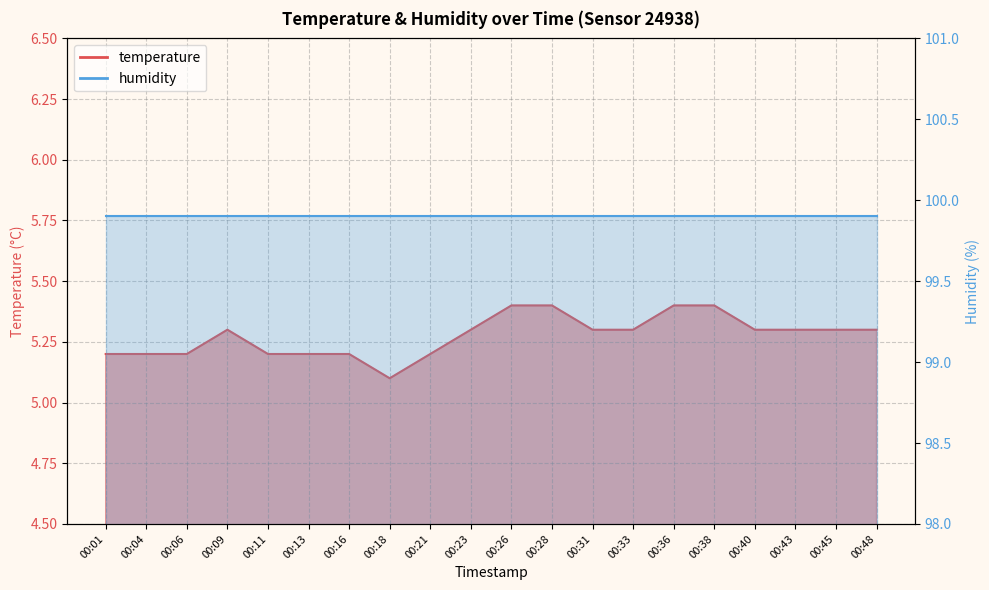

Rank the categories by value from highest to lowest.

00:26, 00:28, 00:36, 00:38, 00:09, 00:23, 00:31, 00:33, 00:40, 00:43, 00:45, 00:48, 00:01, 00:04, 00:06, 00:11, 00:13, 00:16, 00:21, 00:18